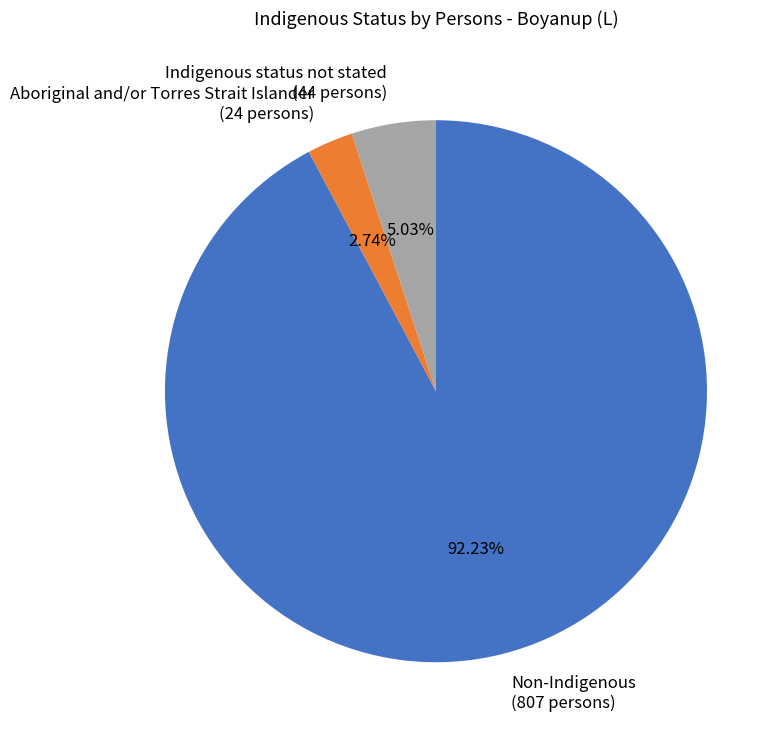

Combined, do Non-Indigenous (807 persons) and Aboriginal and/or Torres Strait Islander (24 persons) account for over 50%?

Yes